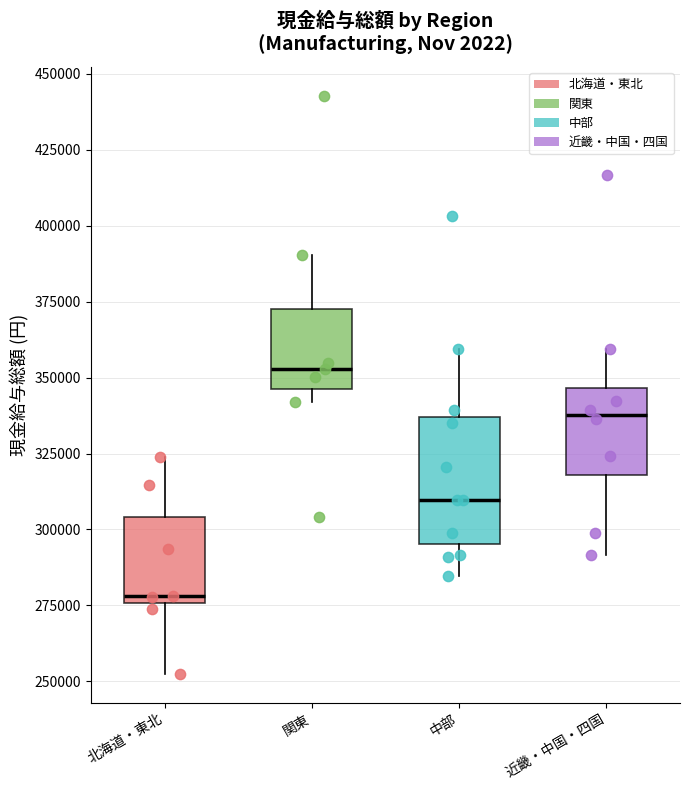

Where does the median line of the box for 近畿・中国・四国 sit on the y-axis? The values are not printed on the chart, so give them approximately, as read against the axis.

340000